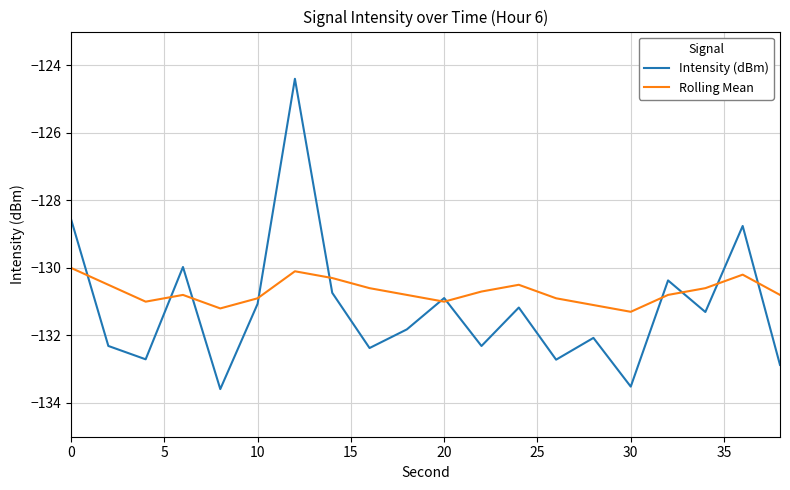

List the series in order of their peak value, lowest first.

Rolling Mean, Intensity (dBm)